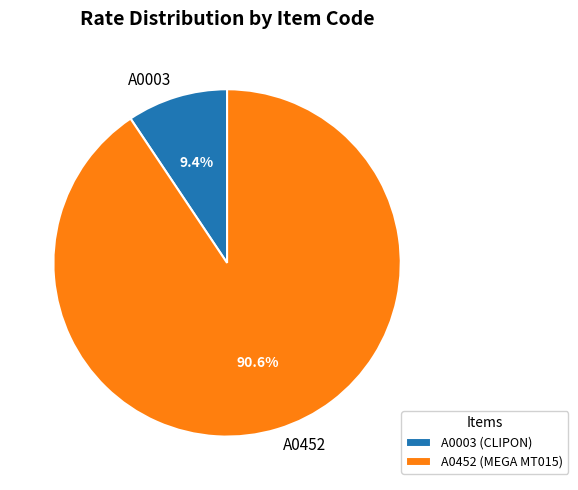

How many slices are in this pie chart?

2